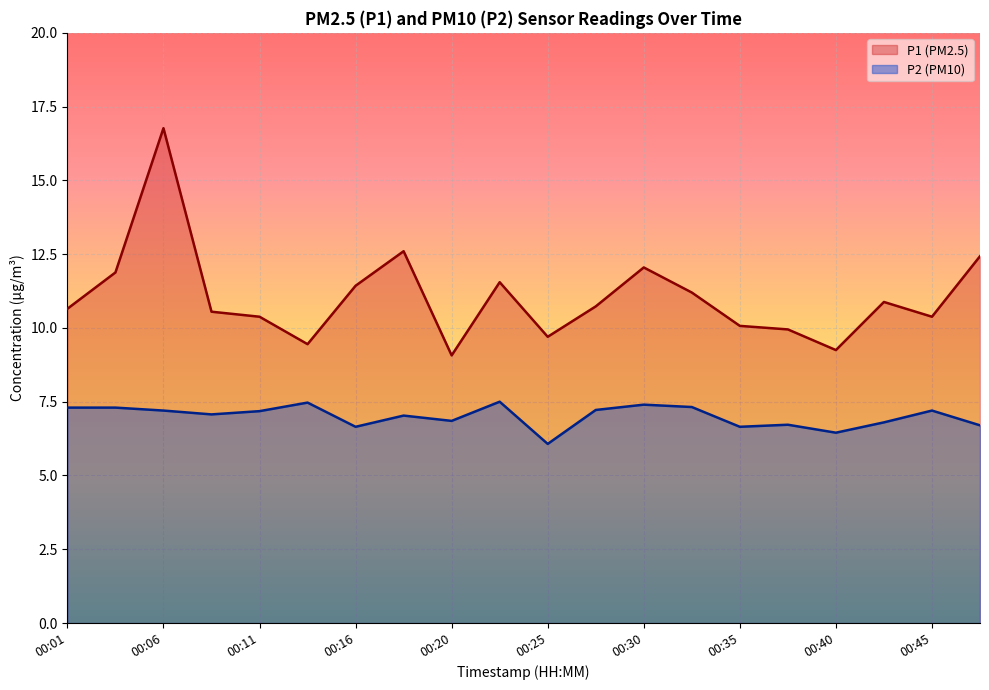

What are all the series names shown in the legend?

P1, P2